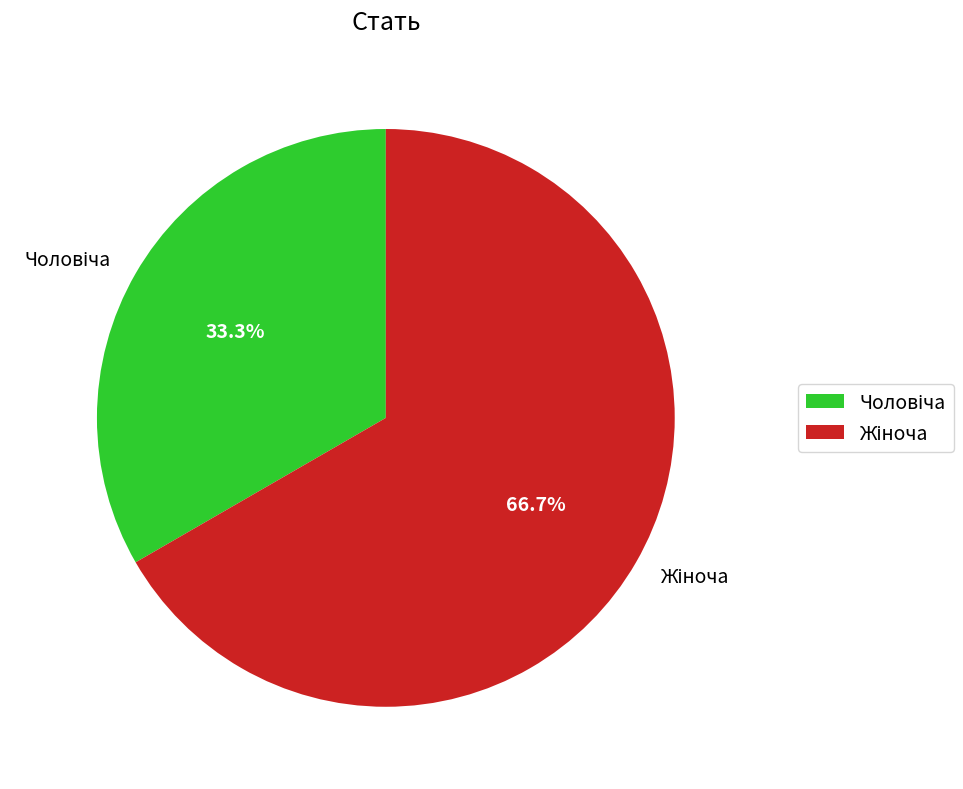

Is there any slice that represents more than half of the pie?

Yes